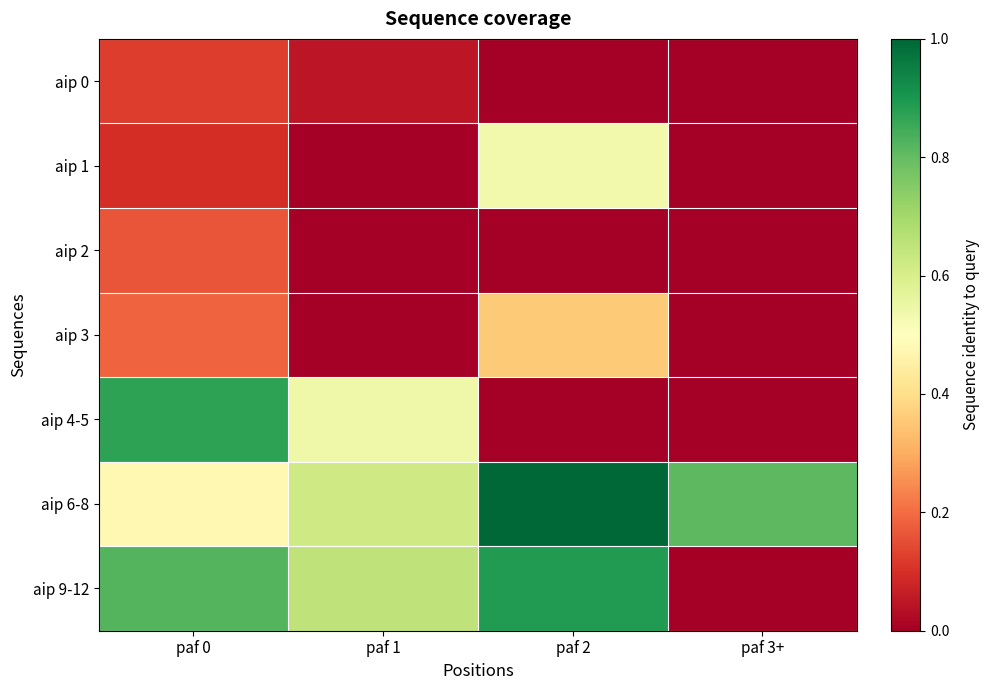

At which category does the chart reach its peak across all series?

paf 2